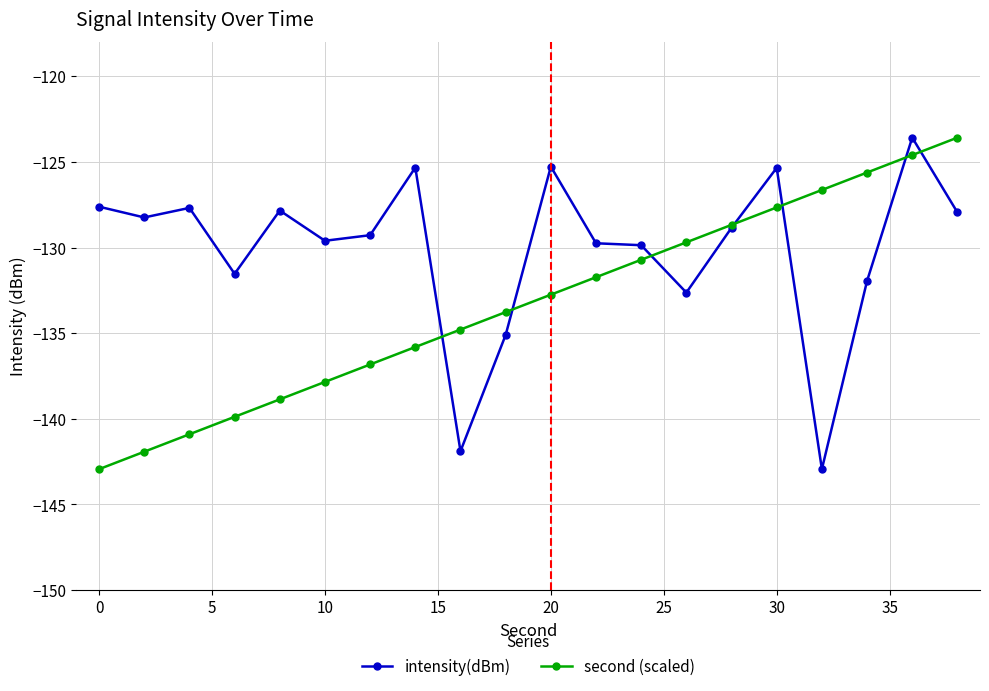

List the series in order of their overall mean, lowest first.

second (scaled), intensity(dBm)